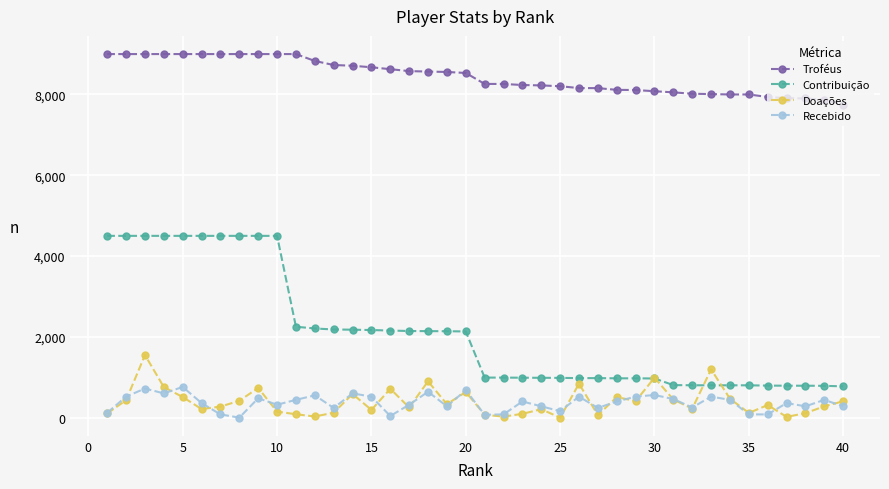

Which series has the largest range (max minus min)?

Contribuição